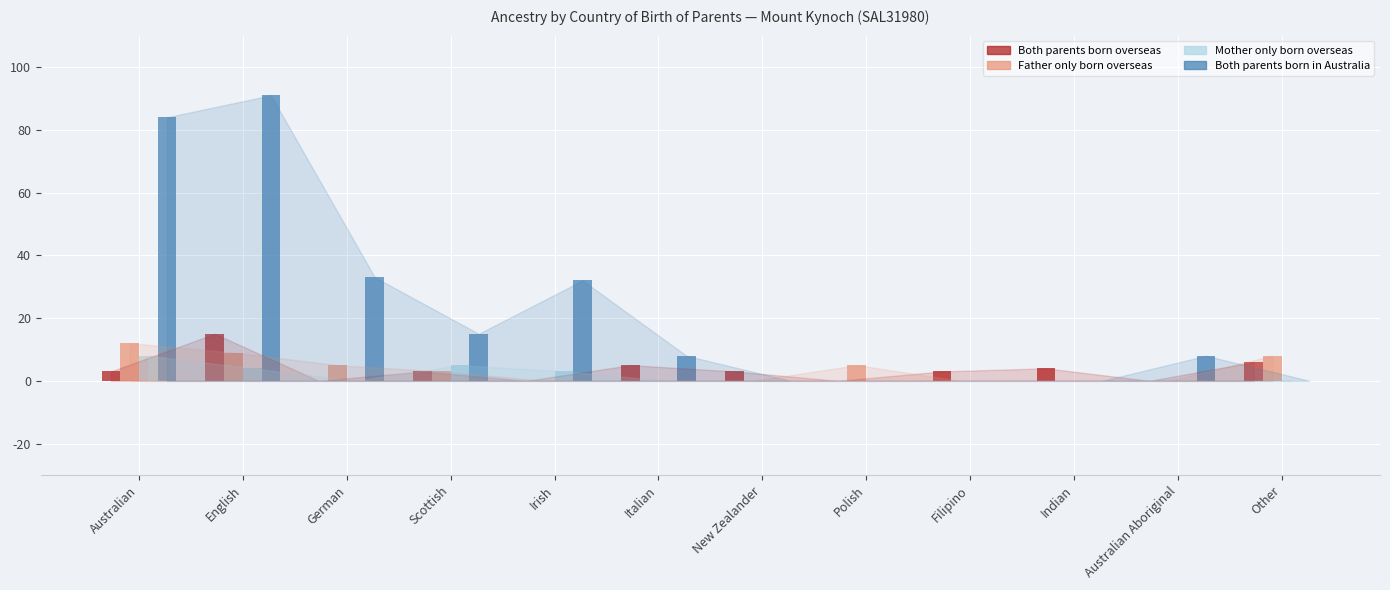

What is the highest value of the Both parents born in Australia series?

91